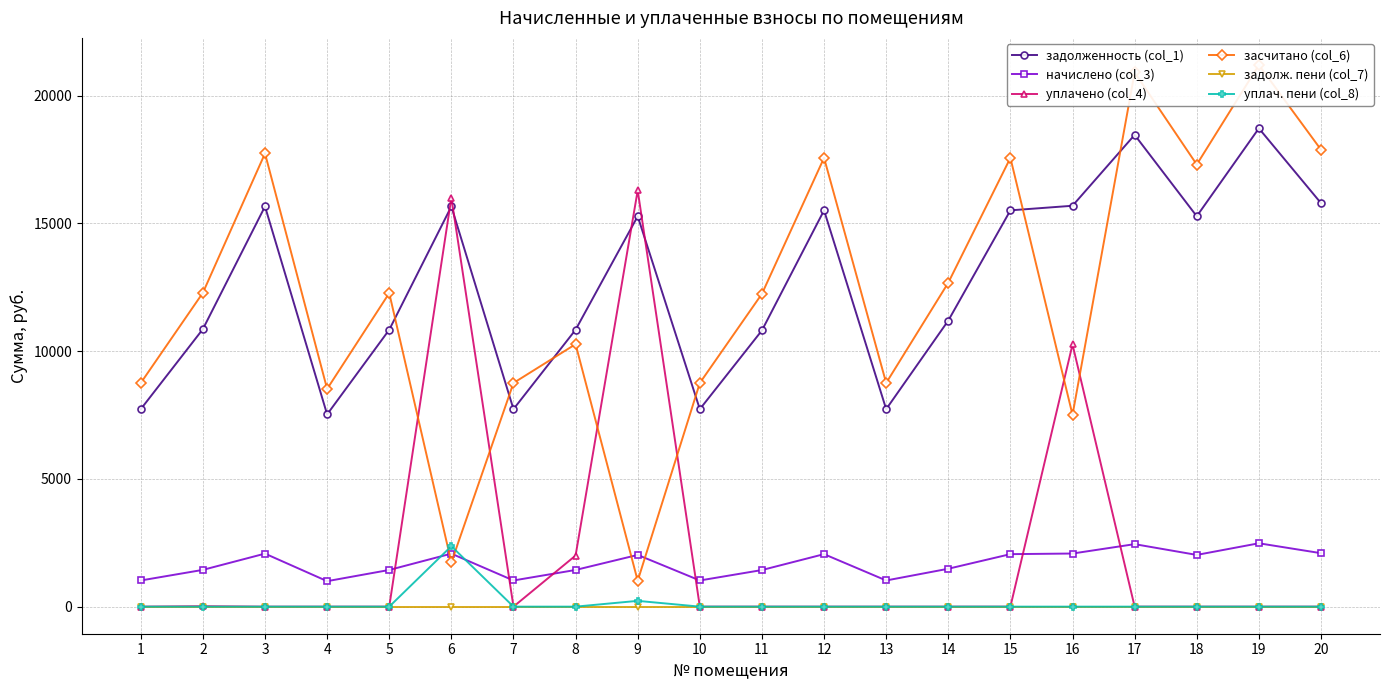

Which category has the highest value in the уплач. пени (col_8) series?

6